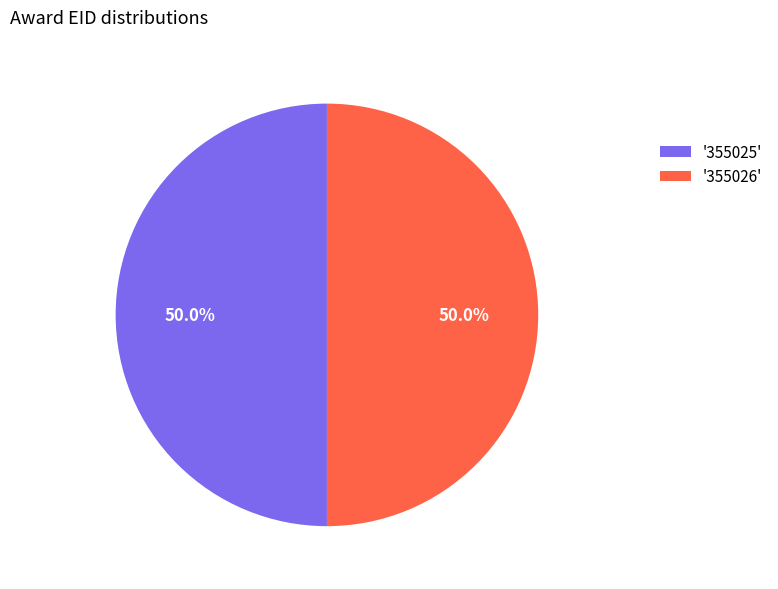

How much of the chart is everything except '355026'?

50.0%